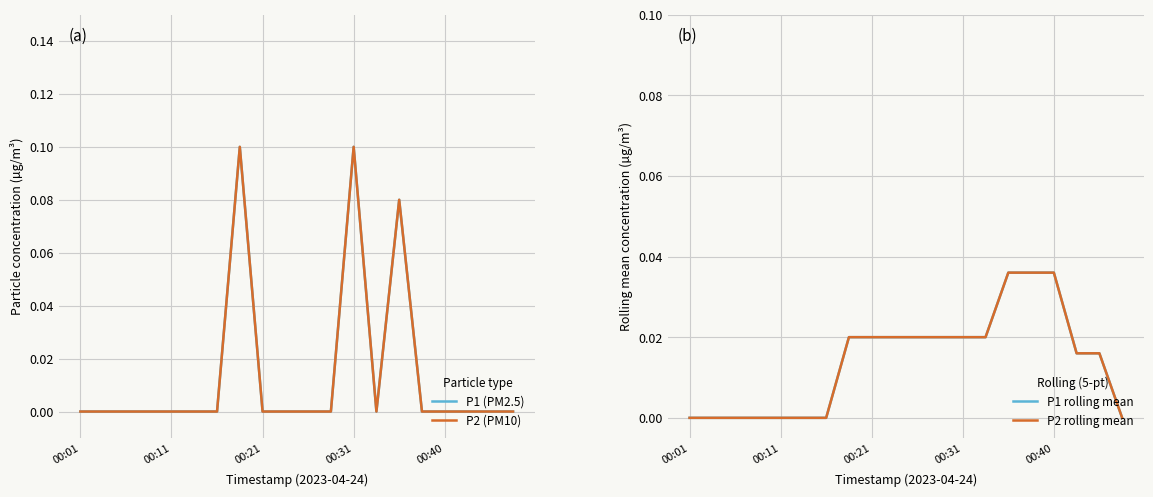

Does the chart display data point markers on the line(s)?

No